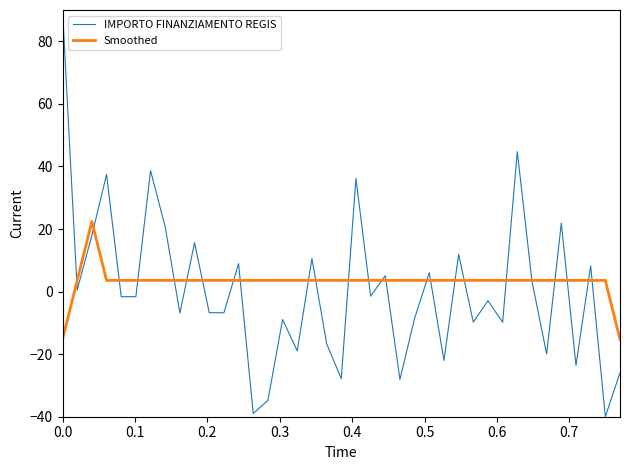

Which series has the widest spread of values?

IMPORTO FINANZIAMENTO REGIS